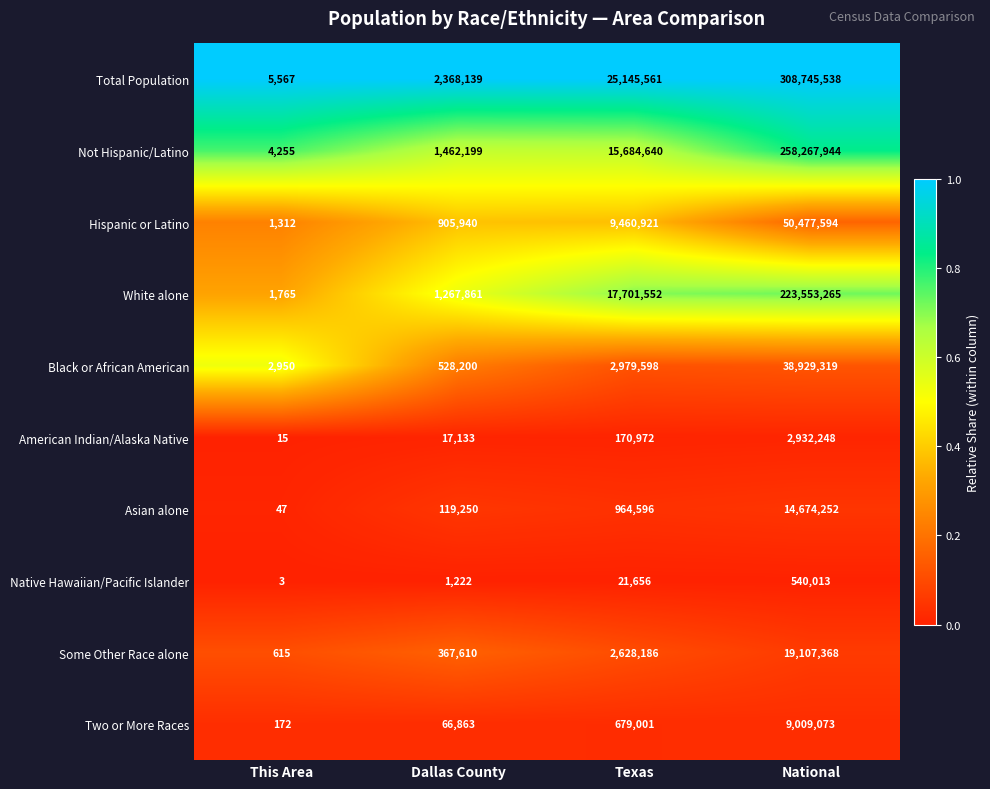

At which label is Asian alone closest to 7337149?

Texas